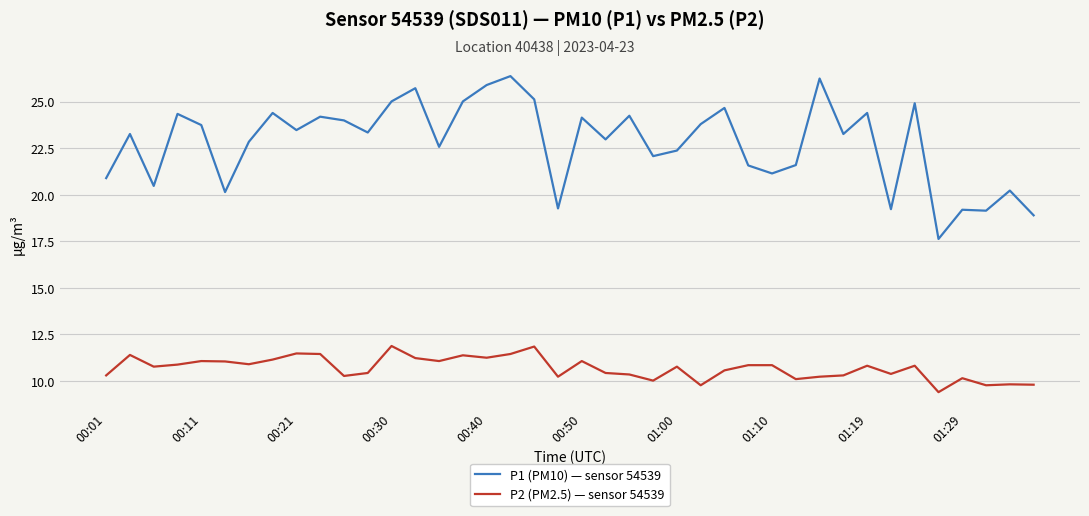

Does the chart have visible grid lines?

Yes